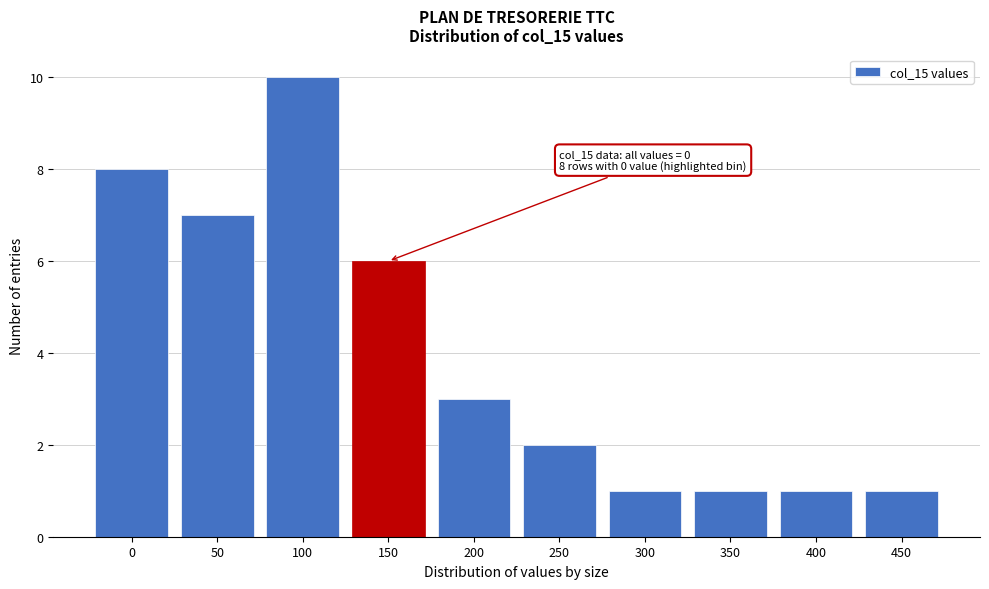

Reading left to right, what are all the values shown in this chart?

0=8	50=7	100=10	150=6	200=3	250=2	300=1	350=1	400=1	450=1